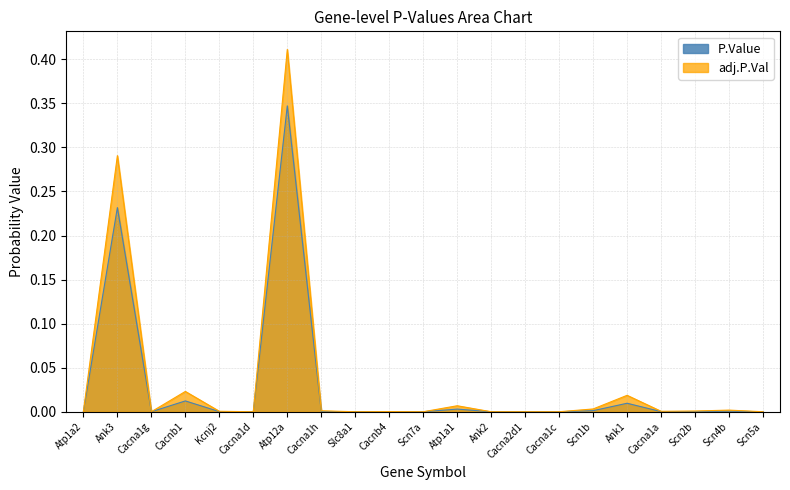

How many categories are shown in the chart?

21